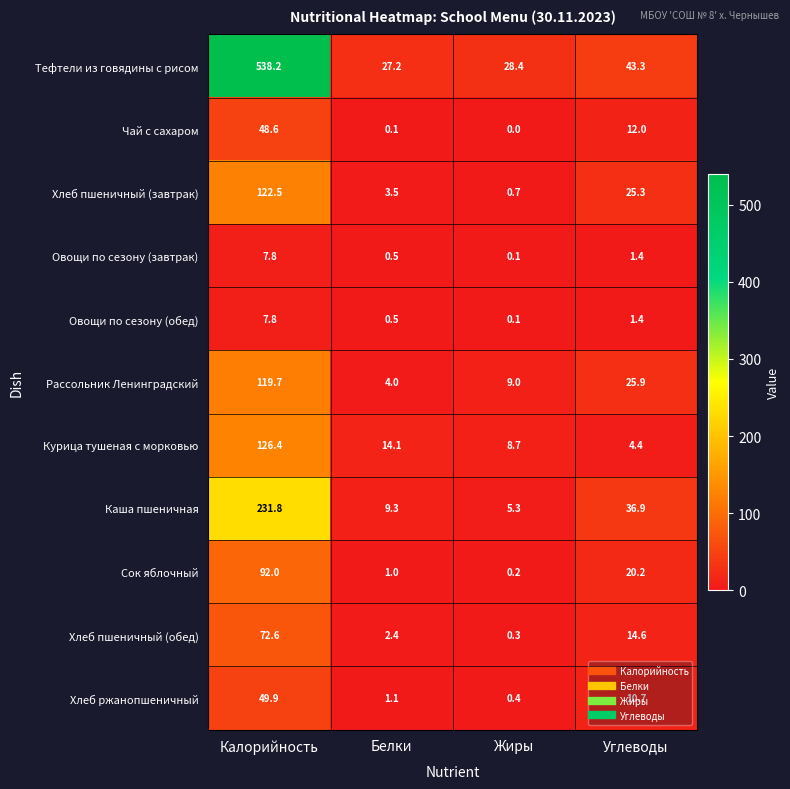

How many series are shown in this chart?

11